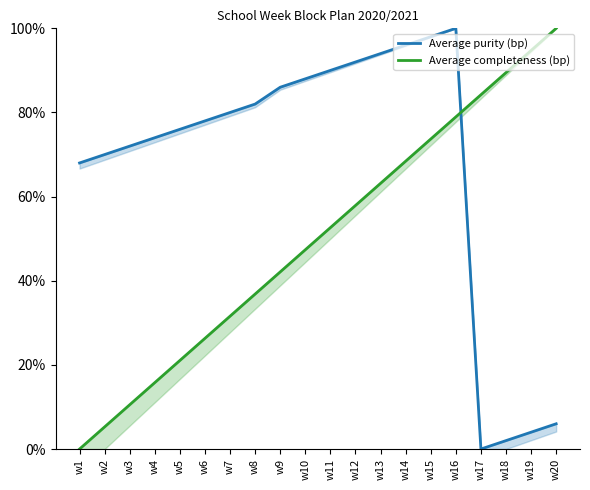

At which category does Average purity (bp) reach its first local peak?

w16